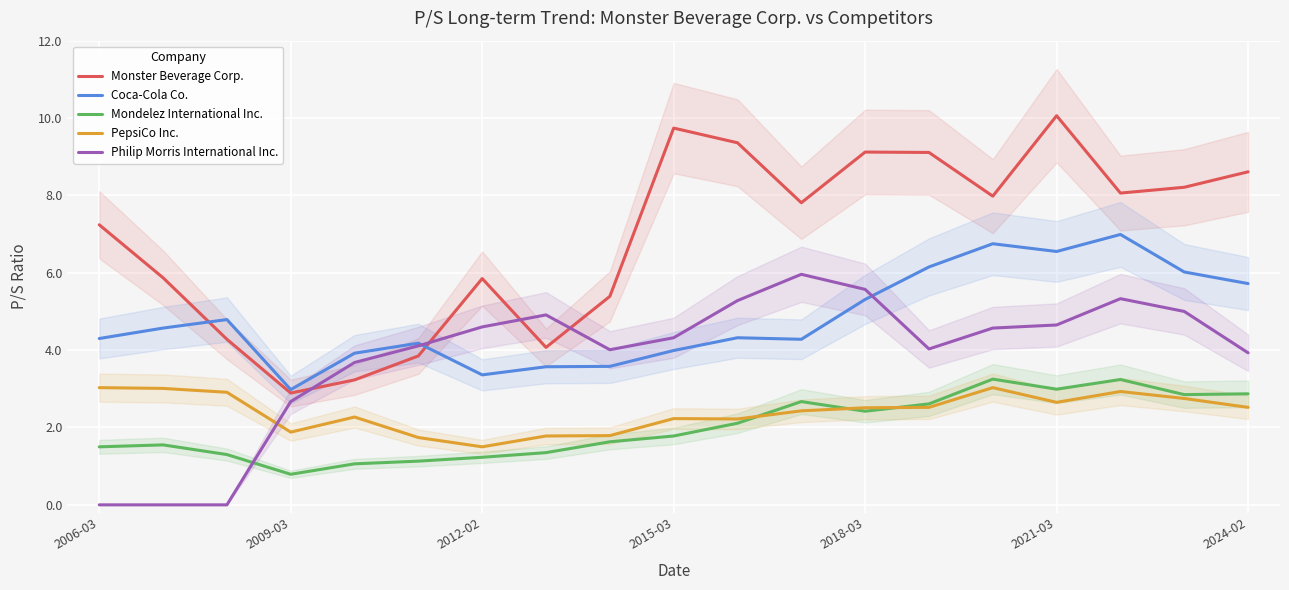

True or false: PepsiCo Inc. and Monster Beverage Corp. cross at least once.

False